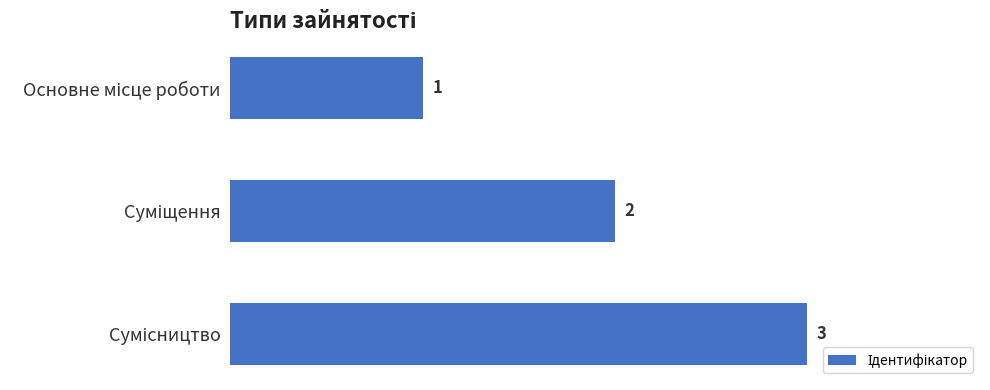

What is the value of the 1st bar from the top?

1